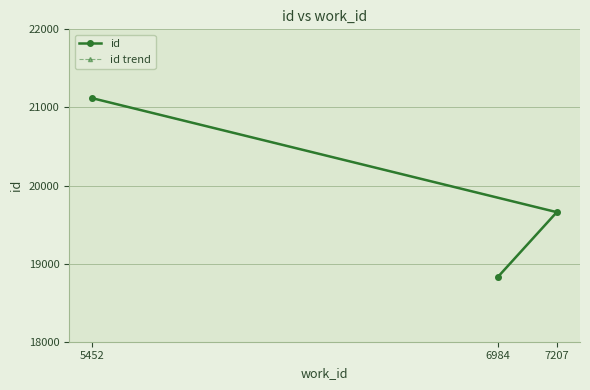

At which label is id closest to 19973?

7207